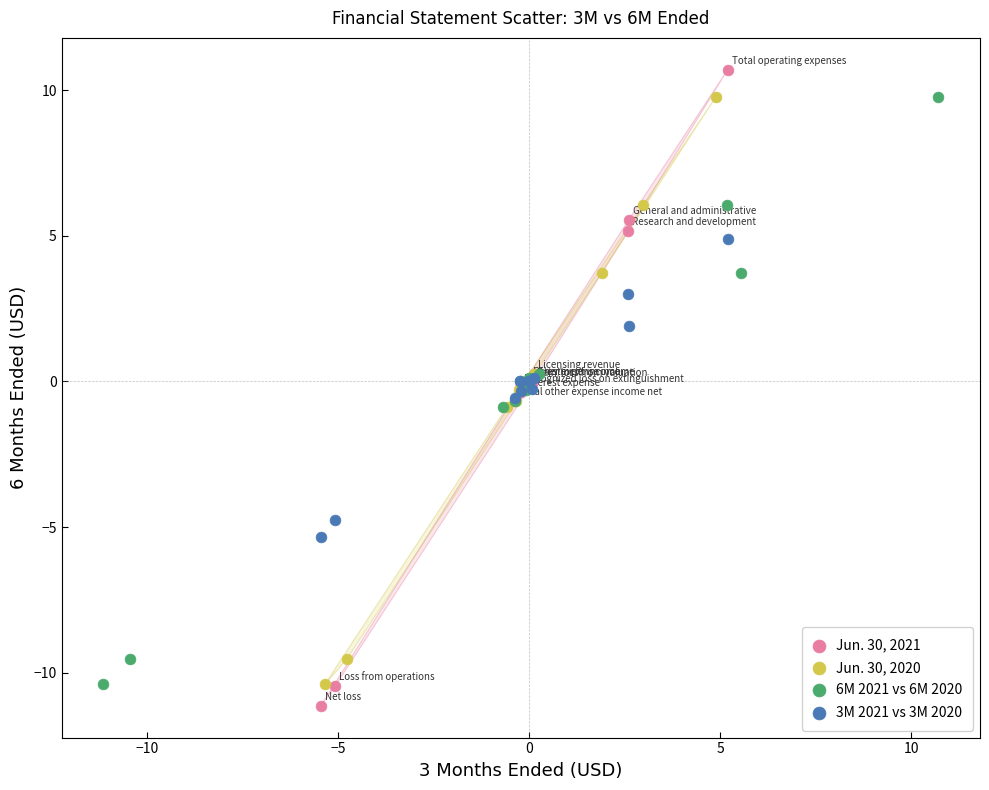

What are all the series names shown in the legend?

Jun. 30, 2021, Jun. 30, 2020, 6M 2021 vs 6M 2020, 3M 2021 vs 3M 2020